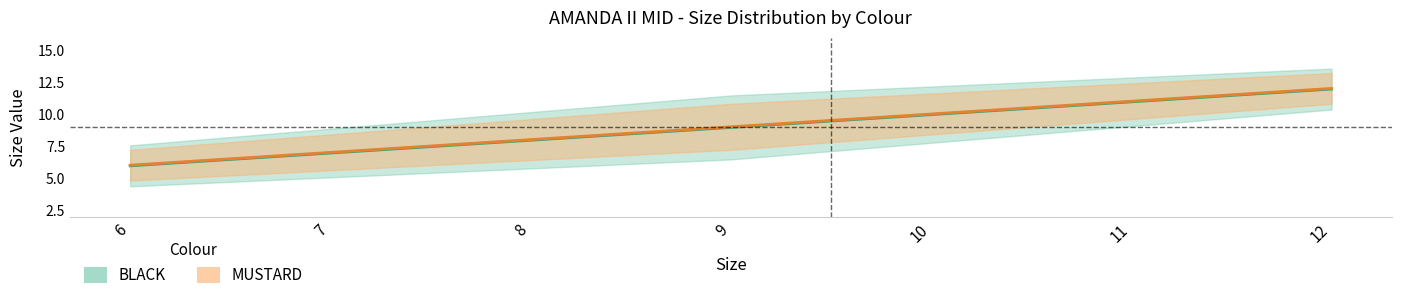

True or false: MUSTARD has a value of 10.1 at 10.

True